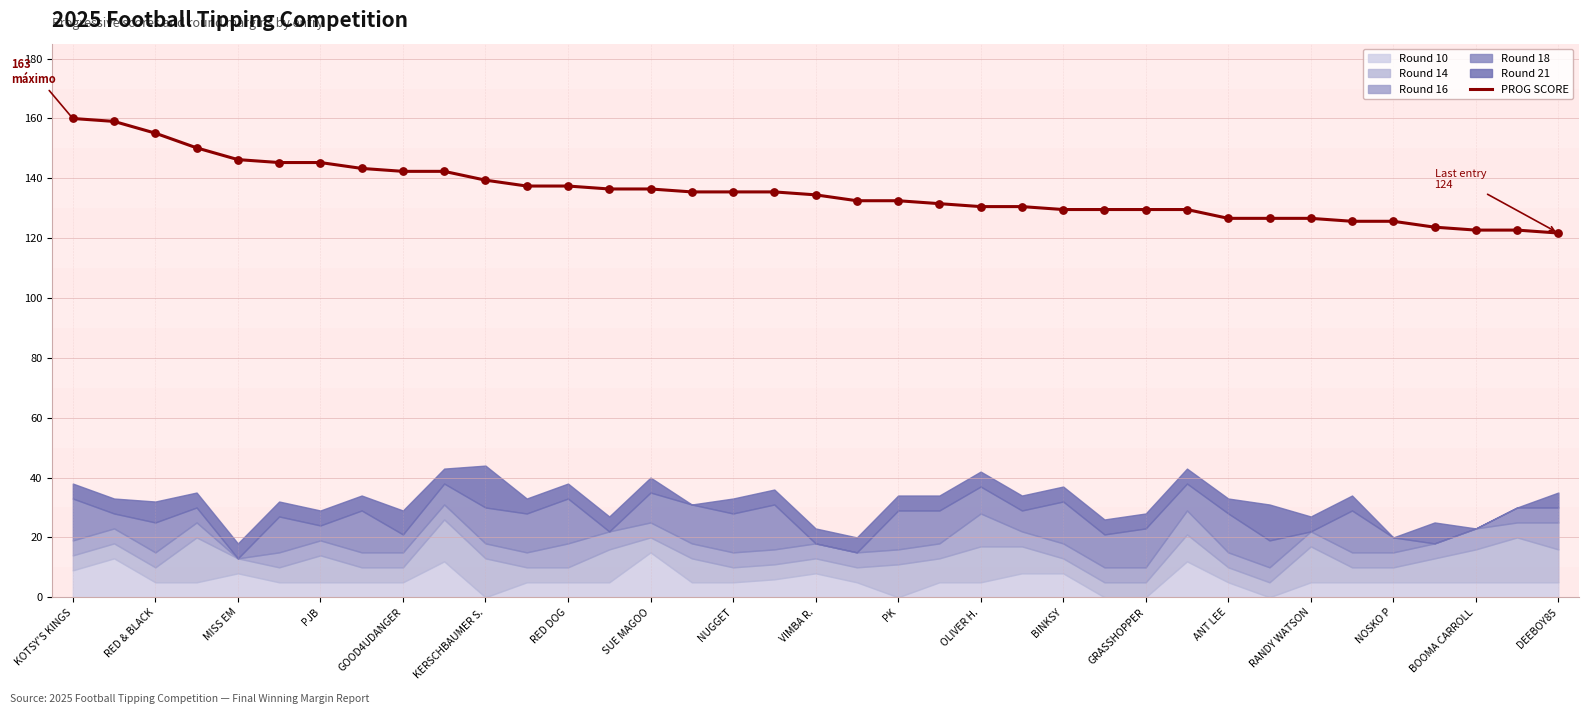

What is the change in value from 19 to 21?

-1.0